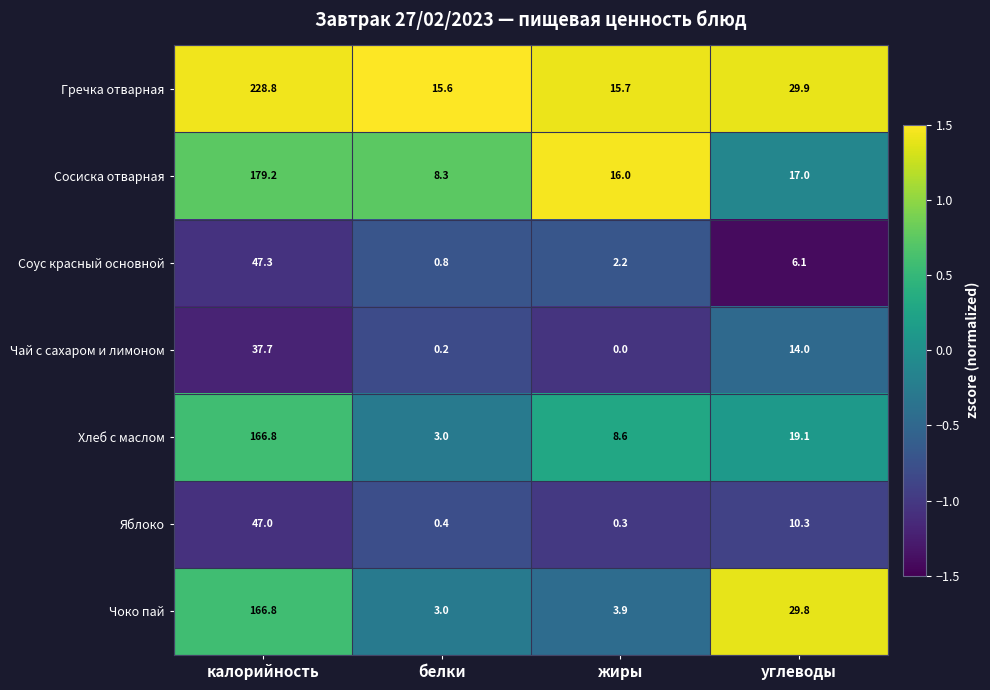

At which label is Чай с сахаром и лимоном closest to 18?

углеводы